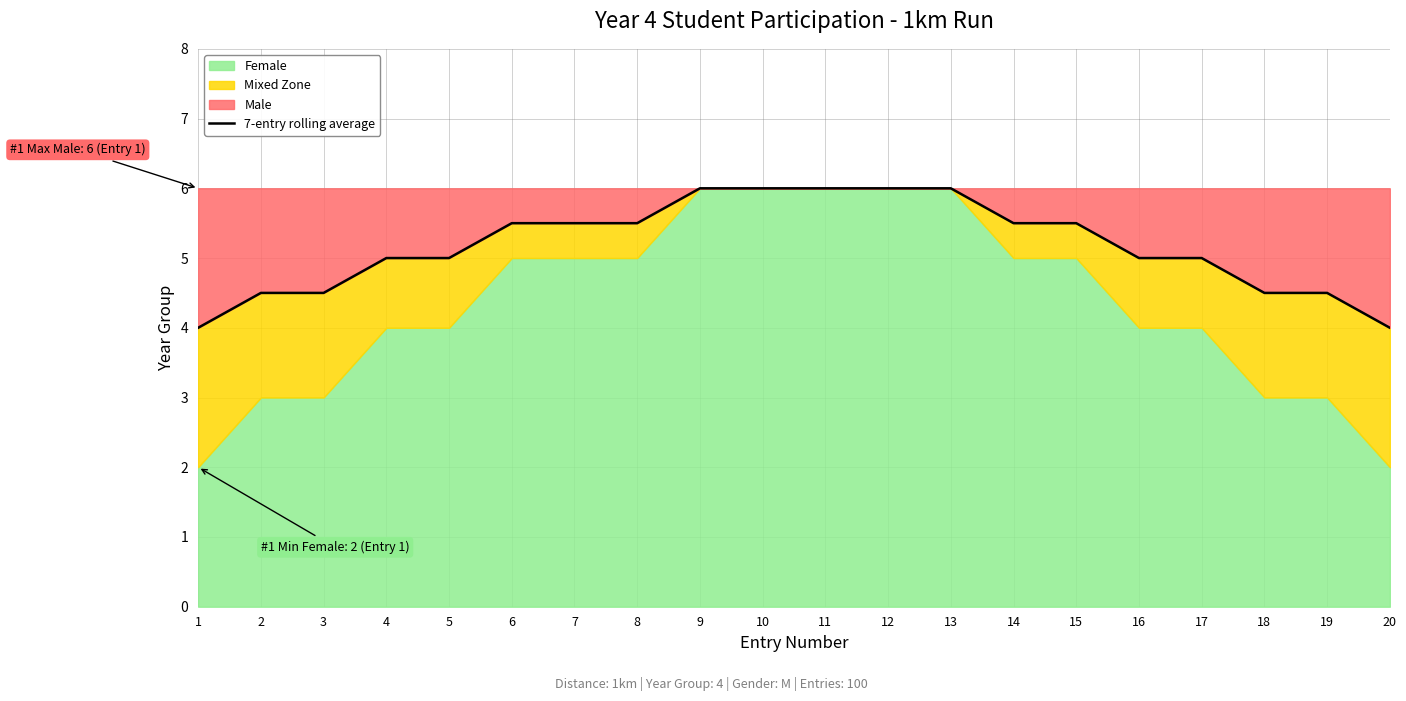

Rank the categories by value from lowest to highest.

1, 20, 2, 3, 18, 19, 4, 5, 16, 17, 6, 7, 8, 14, 15, 9, 10, 11, 12, 13